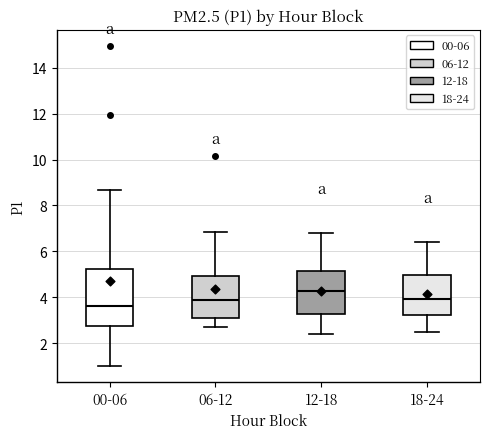

Which box is the tallest, from its lower edge to its upper edge?

00-06